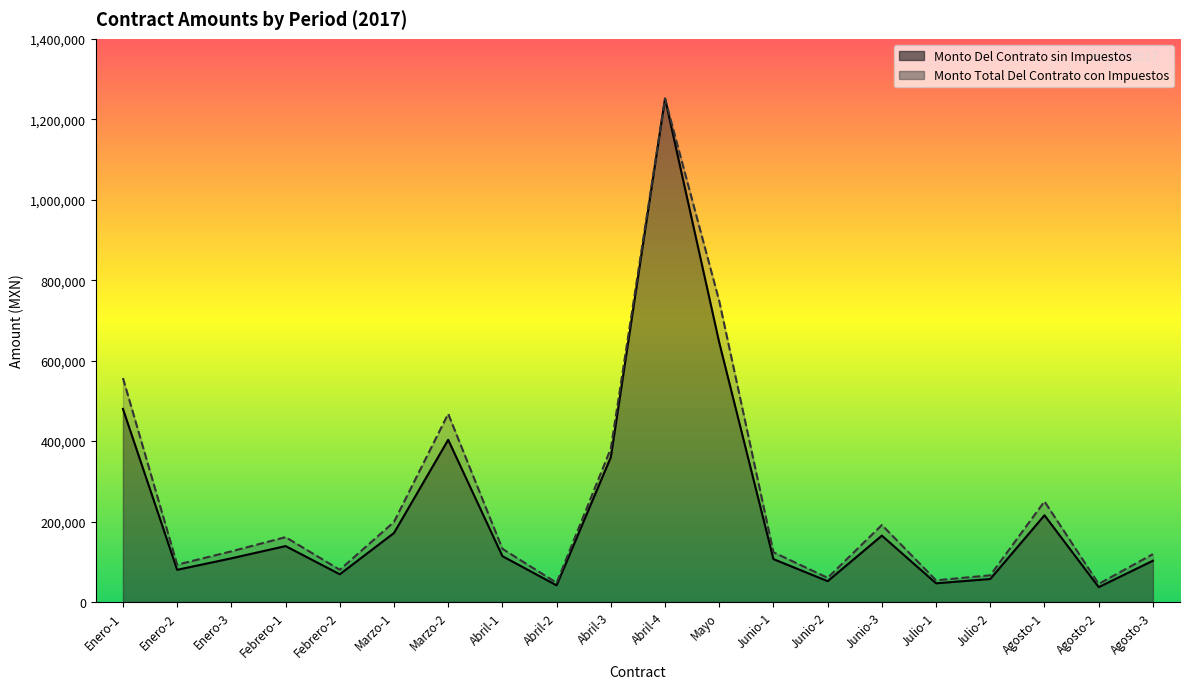

Which has a higher value, Marzo-2 or Febrero-2?

Marzo-2